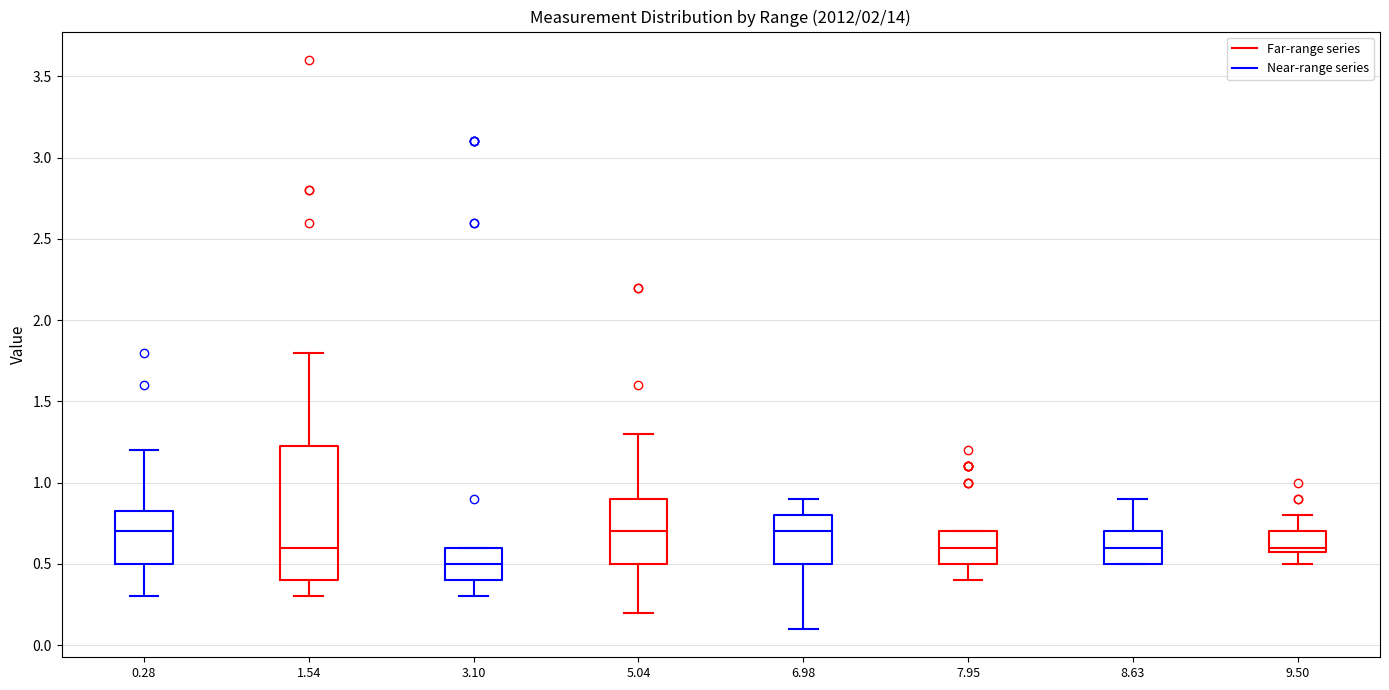

Comparing the boxes themselves (not the whiskers), which one is the tallest?

1.54